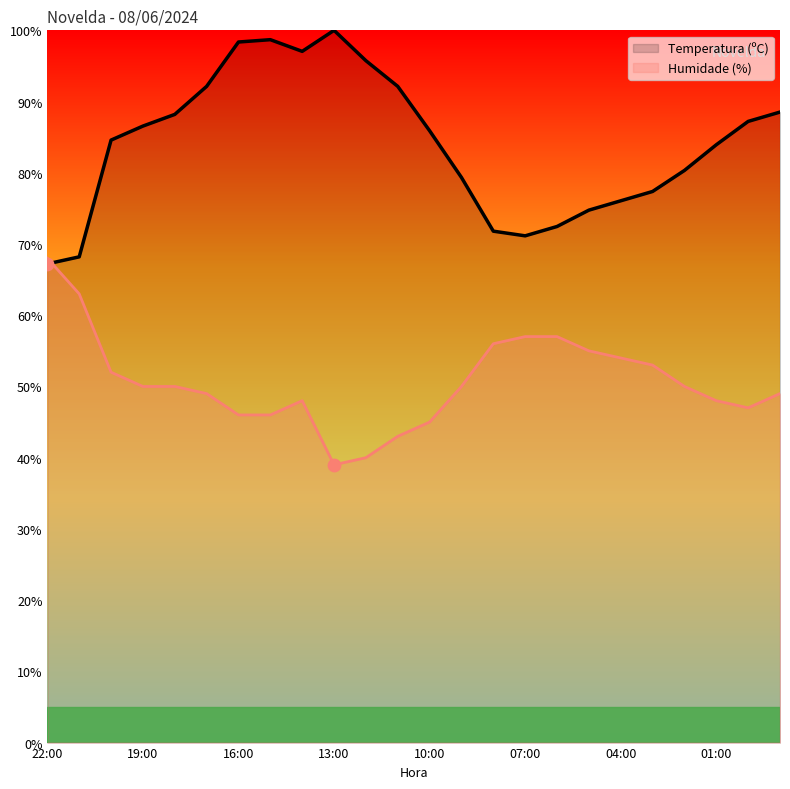

Which series reaches the maximum Y coordinate?

Temperatura (ºC)